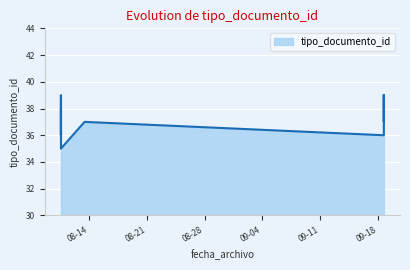

What is the sum of all values?

374